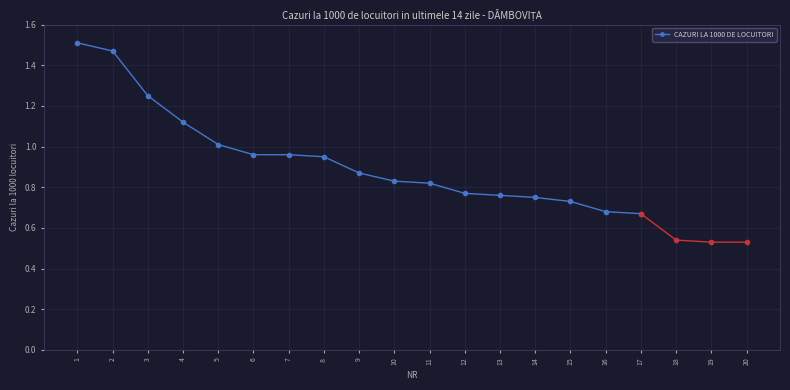

Is it true that CAZURI LA 1000 DE LOCUITORI equals 1.5 at 1?

True